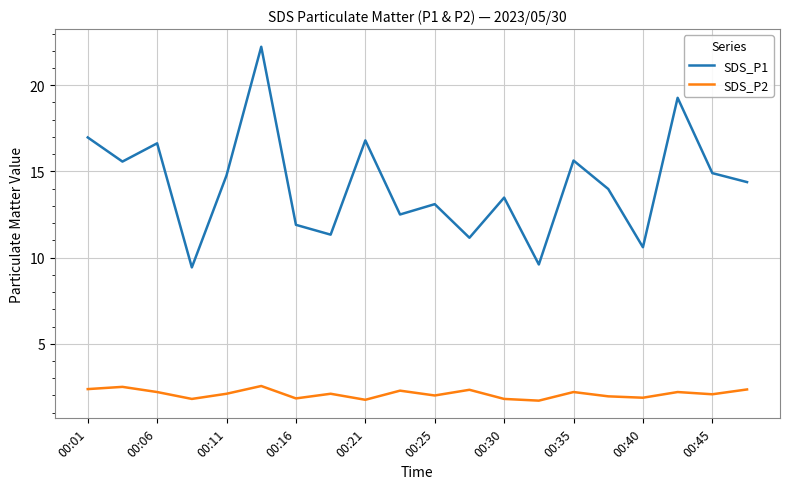

True or false: SDS_P1 has more than 0 points higher than both neighbors.

True